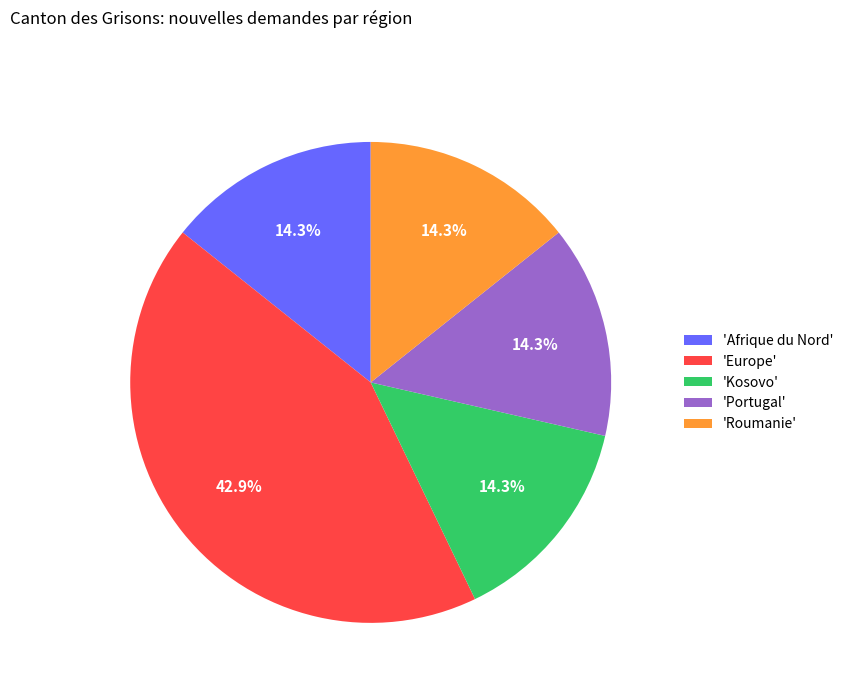

Which category has the biggest portion of the pie?

'Europe'